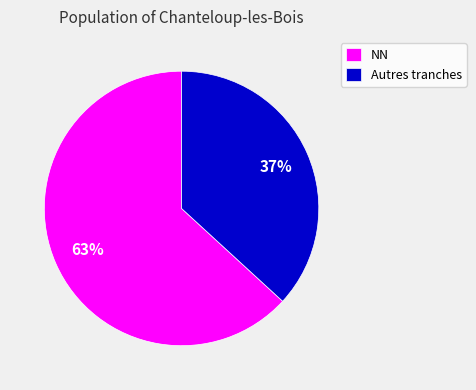

To the nearest percent, what is the difference between the Autres tranches and NN slice percentages?

26%